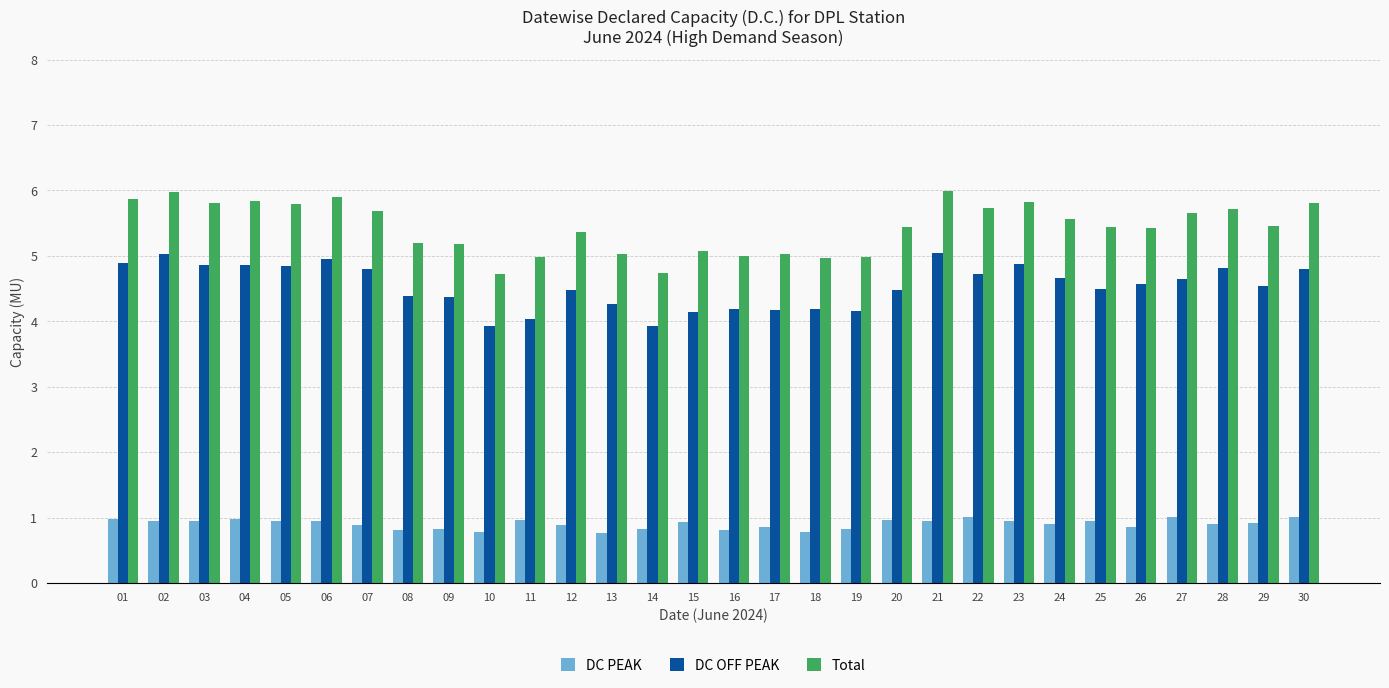

Rank the series at 07 from highest to lowest value.

Total, DC OFF PEAK, DC PEAK